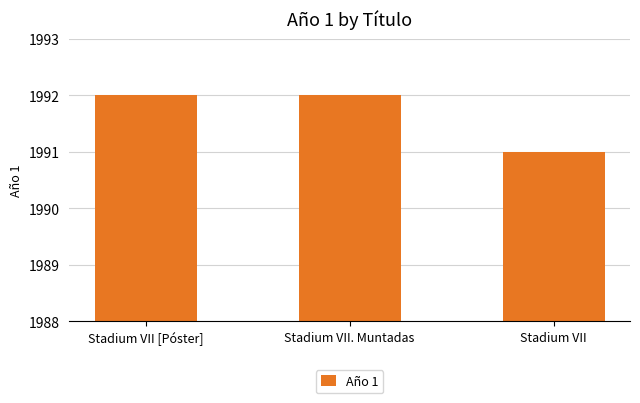

Reading left to right, what are all the values shown in this chart?

Stadium VII [Póster]=1992	Stadium VII. Muntadas=1992	Stadium VII=1991